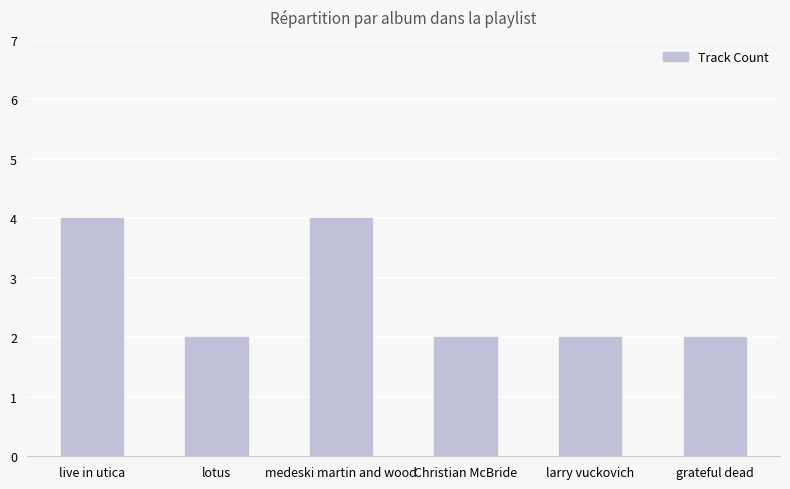

What is the approximate value at live in utica?

4